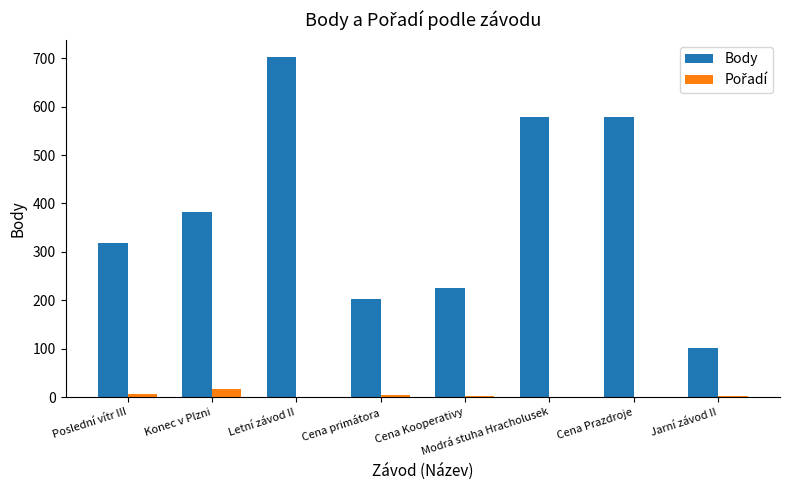

At which label is Body closest to 402?

Konec v Plzni